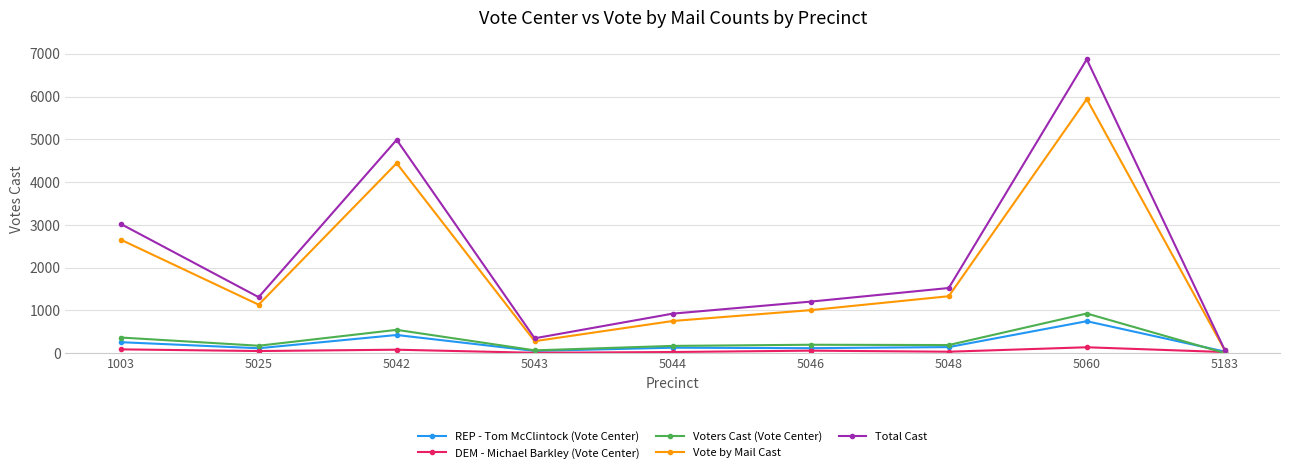

Is it true that DEM - Michael Barkley (Vote Center) equals 36 at 5048?

True